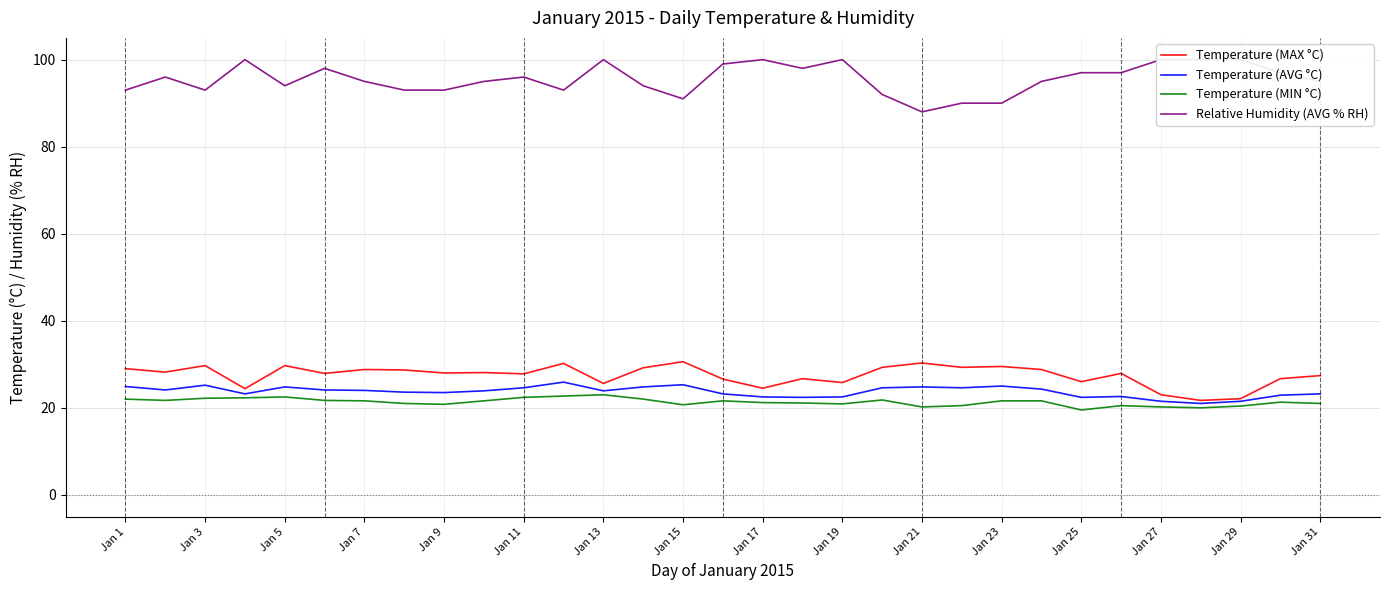

What is the difference between the Temperature (MIN °C) values at Jan 13 and Jan 5?

0.5